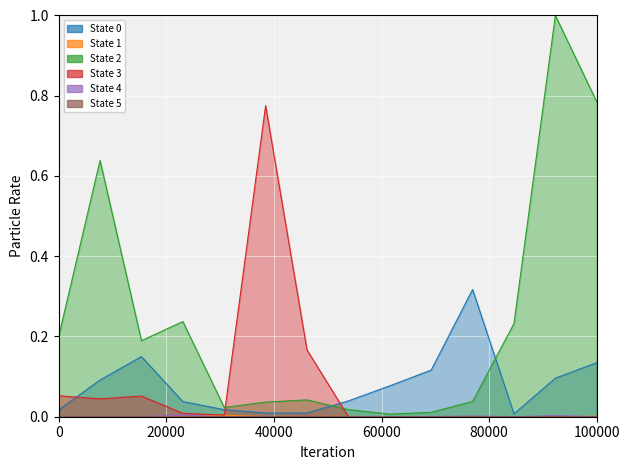

What are all the series names shown in the legend?

State 0, State 1, State 2, State 3, State 4, State 5